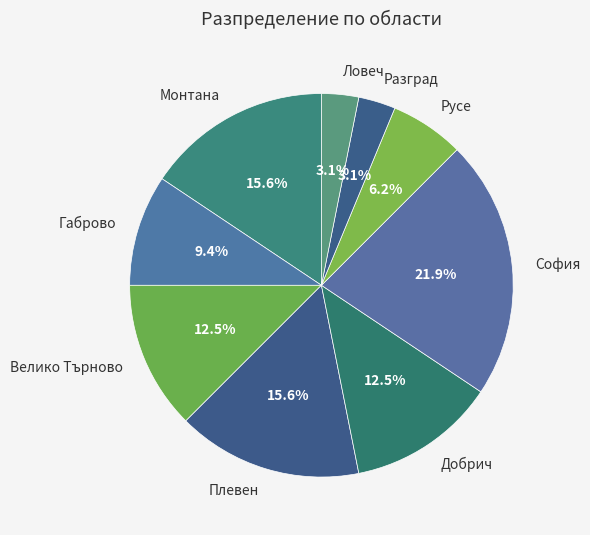

What is the ratio of the value at Габрово to the value at Русе?

1.5